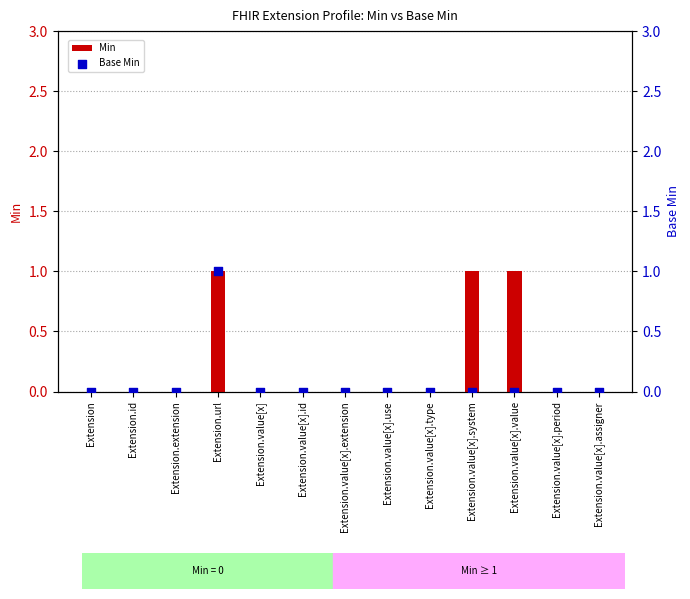

Which series has the widest spread of Y values?

Min